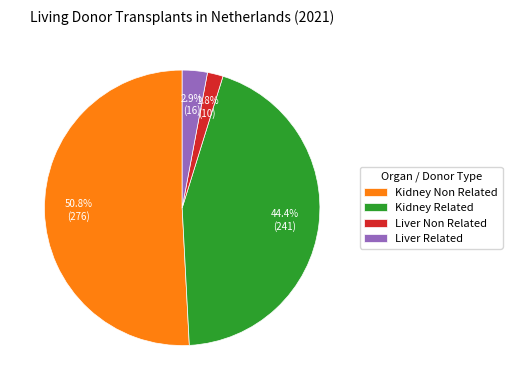

True or false: Kidney Related accounts for 34% of the total.

False